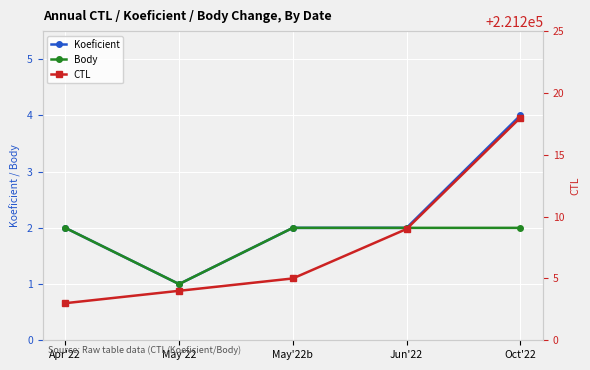

Where is Body nearest to the value 1?

May'22